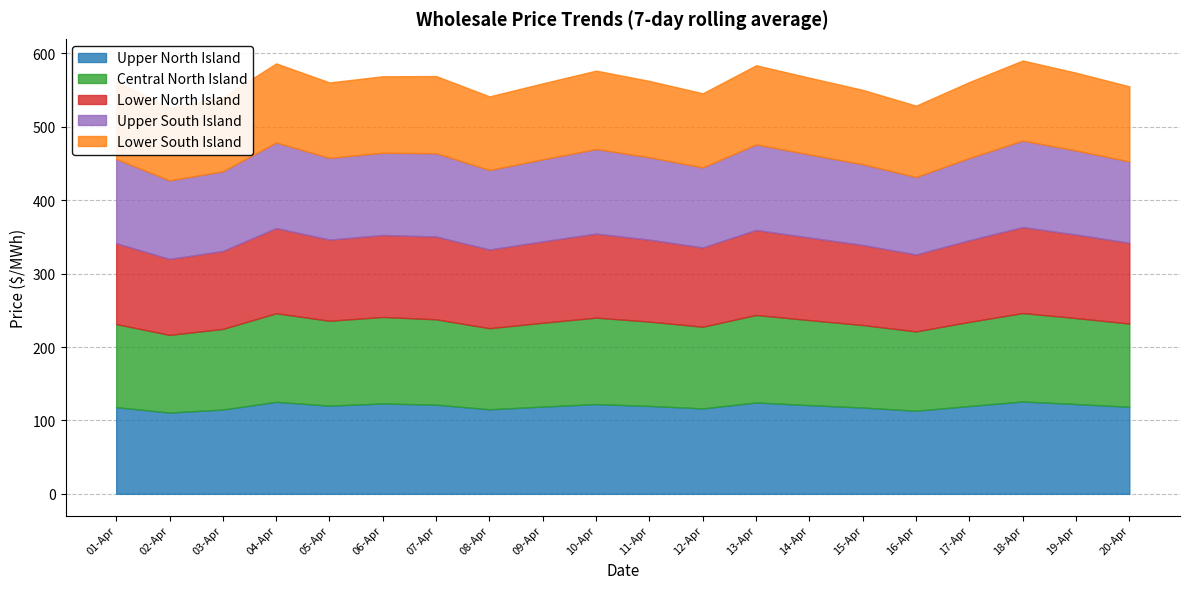

True or false: Upper North Island has more than 0 points higher than both neighbors.

True